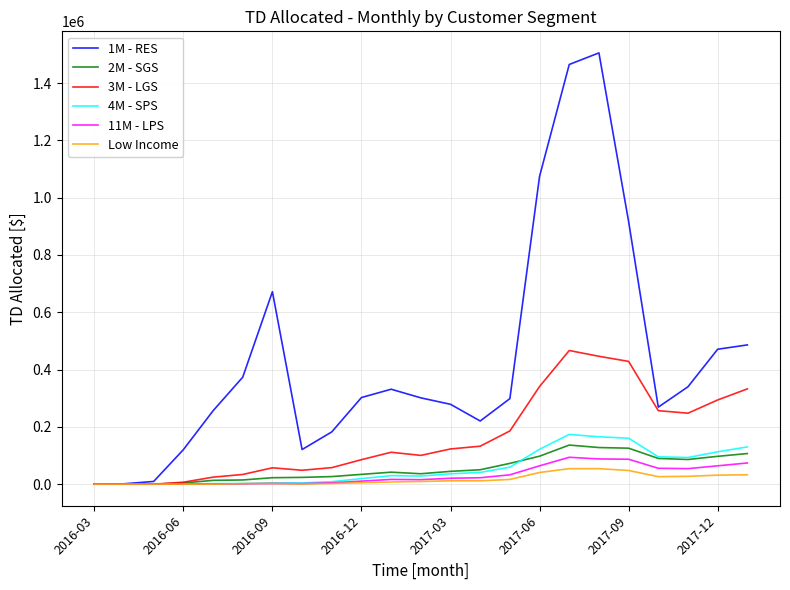

Which series has the largest total across all categories?

1M - RES